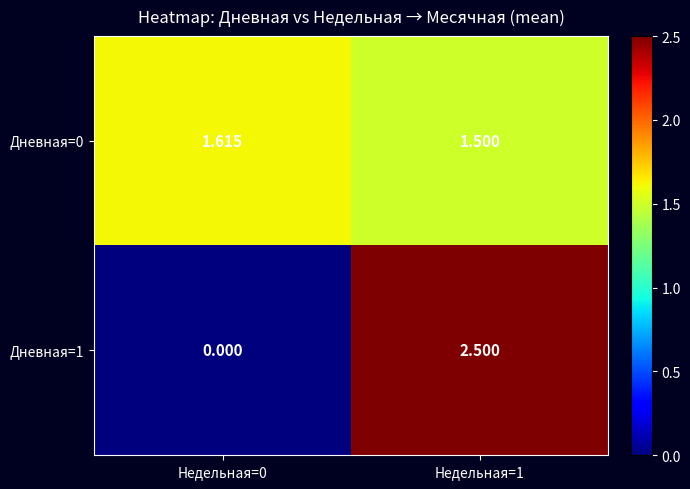

Is the value of Дневная=1 at Недельная=0 greater than the value of Дневная=0 at Недельная=0?

No